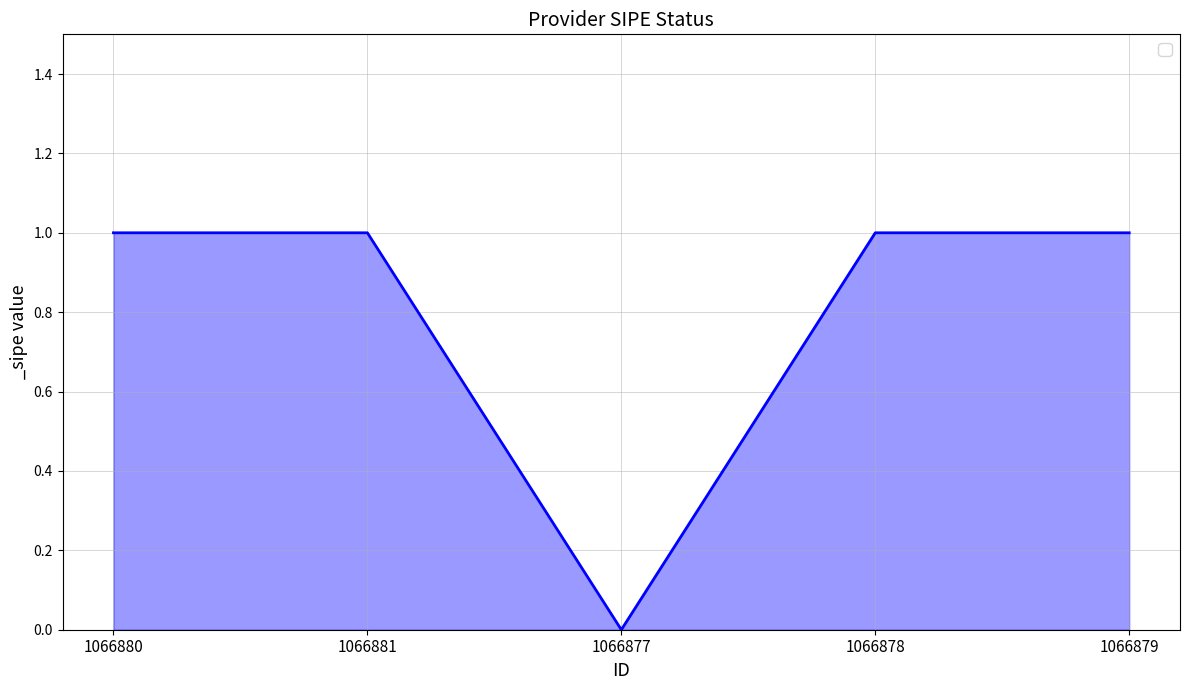

Which category has the lowest value across all series?

1066877